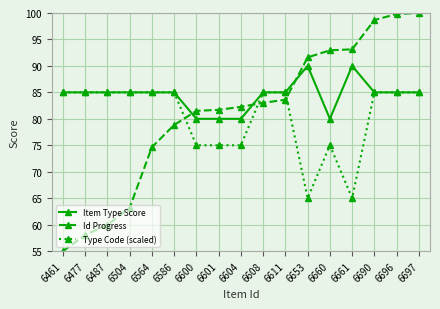

Which series has the largest total across all categories?

Item Type Score